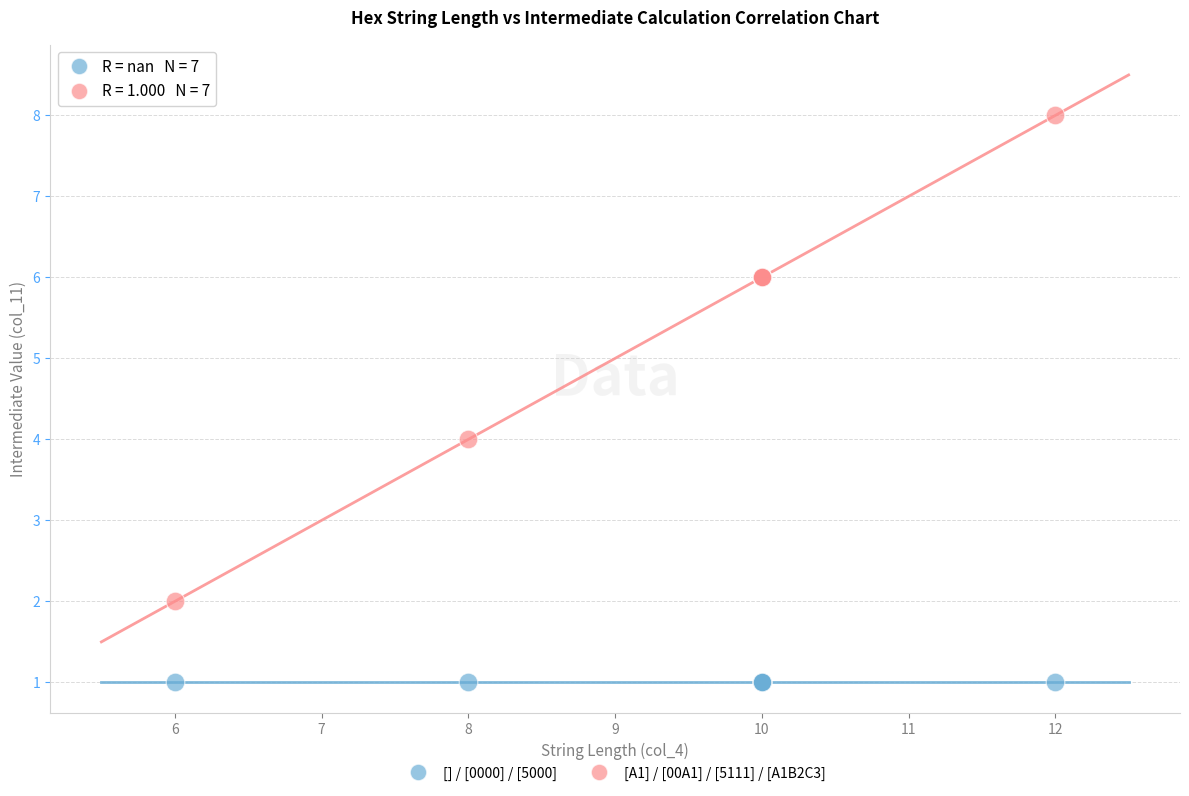

What are all the series names shown in the legend?

[] / [0000] / [5000], [A1] / [00A1] / [5111] / [A1B2C3]